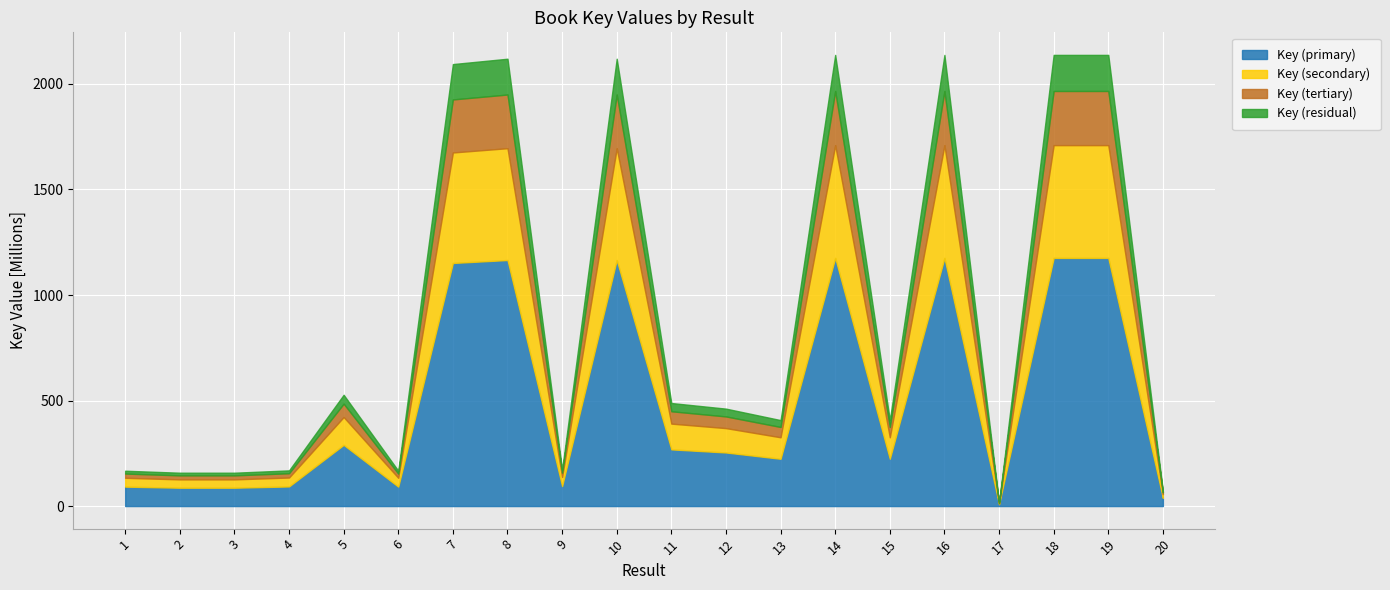

Reading left to right, transcribe all the data shown in this chart.

167427302	158064368	158064582	169079211	527355765	167426901	2094156056	2119520499	172162963	2119514080	488281596	461649450	407371199	2137654085	407327468	2137675126	15670709	2137651943	2137667297	70225349